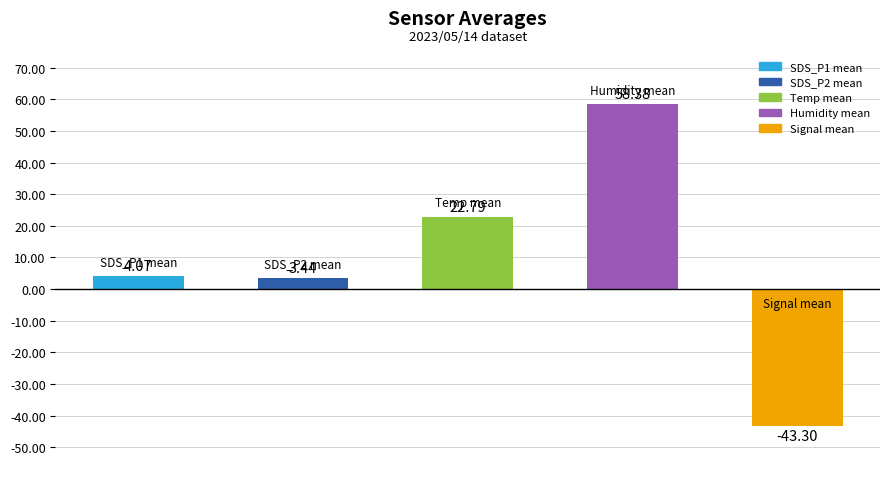

What is the sum of all values?

45.4